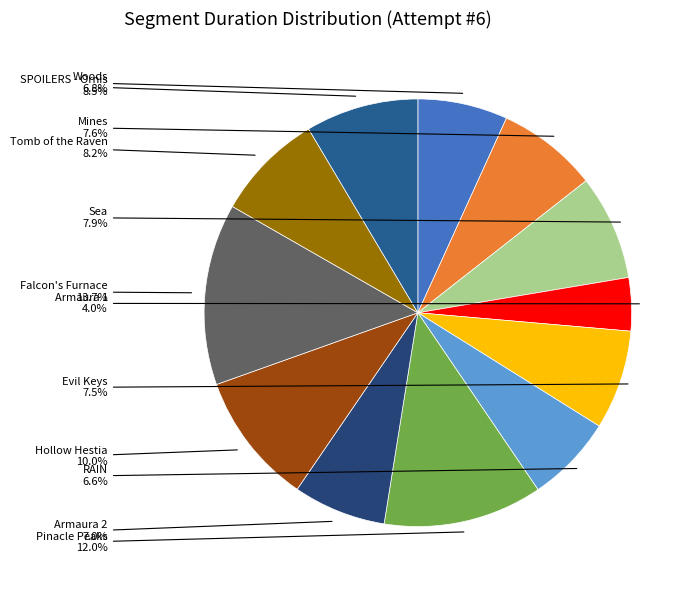

Which slice is the largest?

Falcon's Furnace